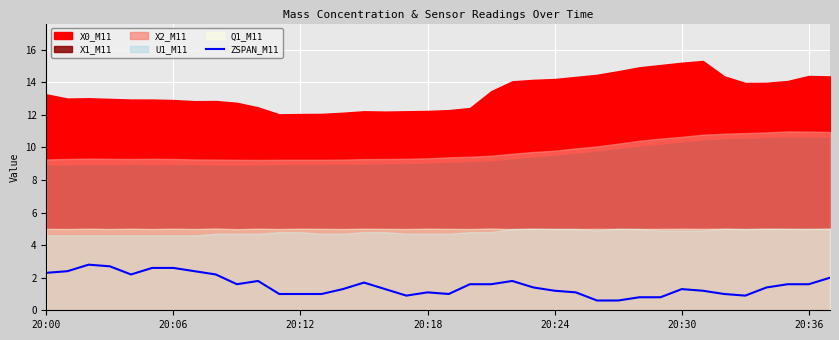

What is the value of the 3rd point from the left?

2.8